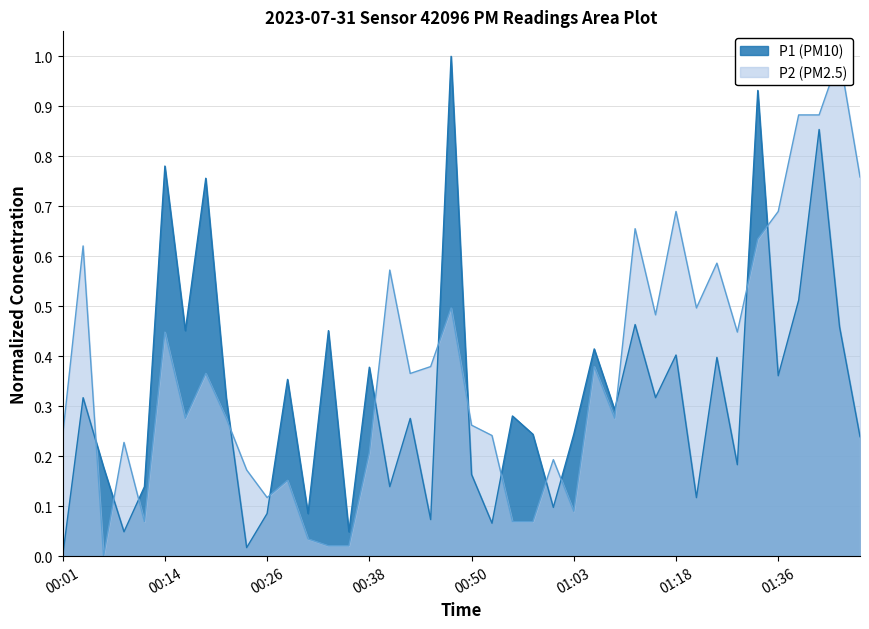

At 01:03, list the series in order from largest to smallest.

P1, P2